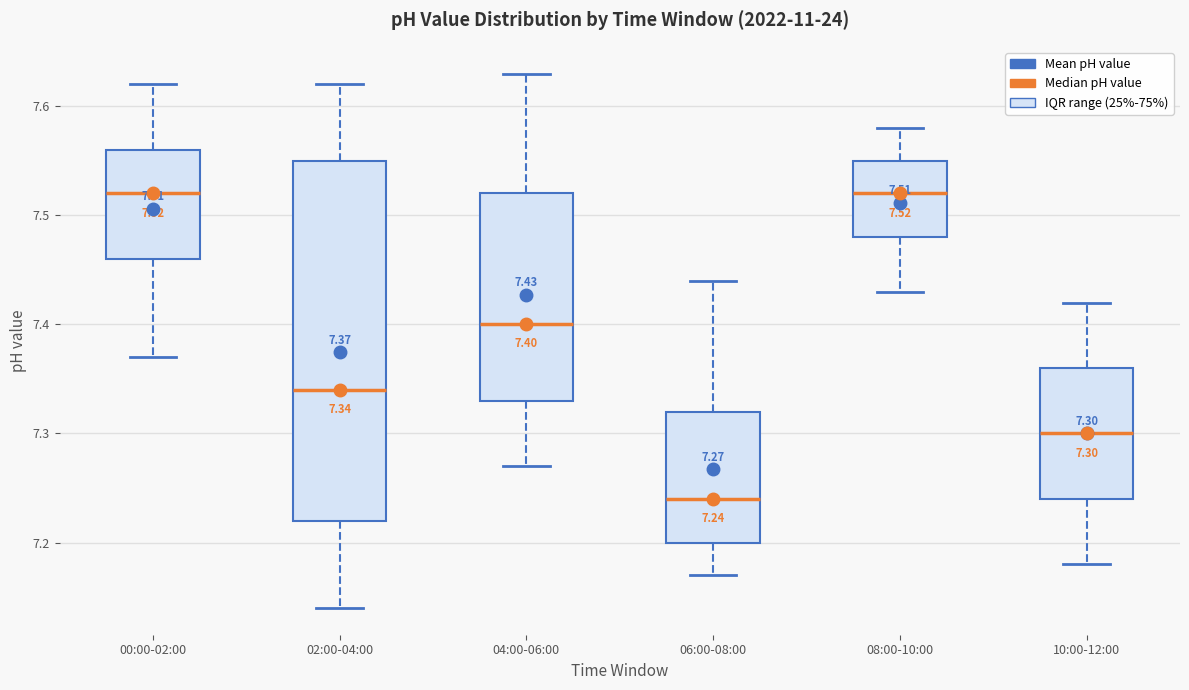

Which box is the tallest, from its lower edge to its upper edge?

02:00-04:00